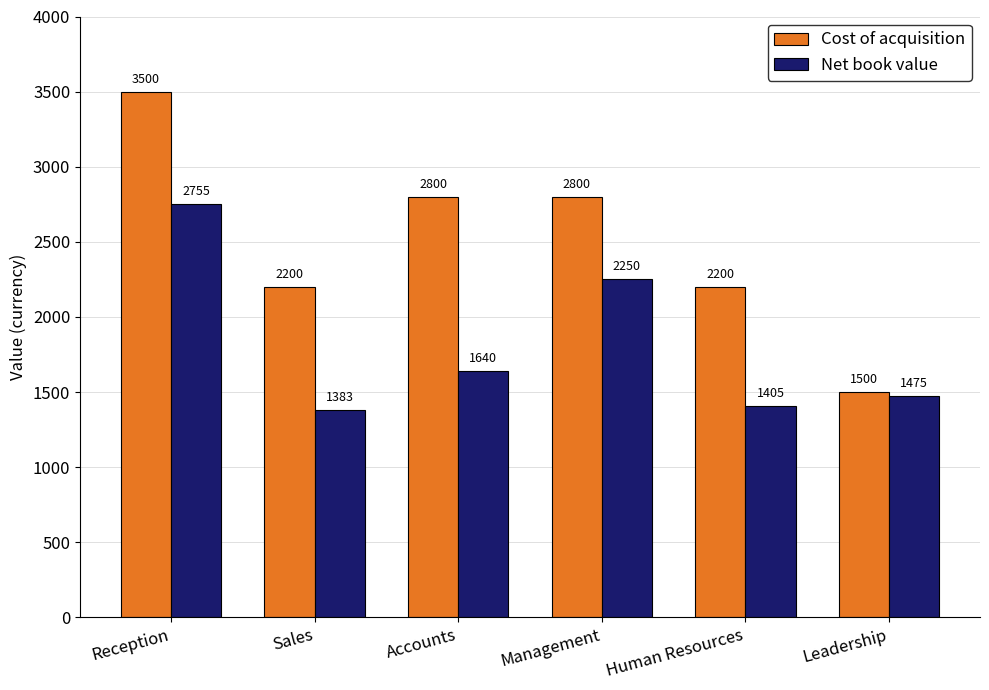

What is the sum of all Net book value values?

10906.9